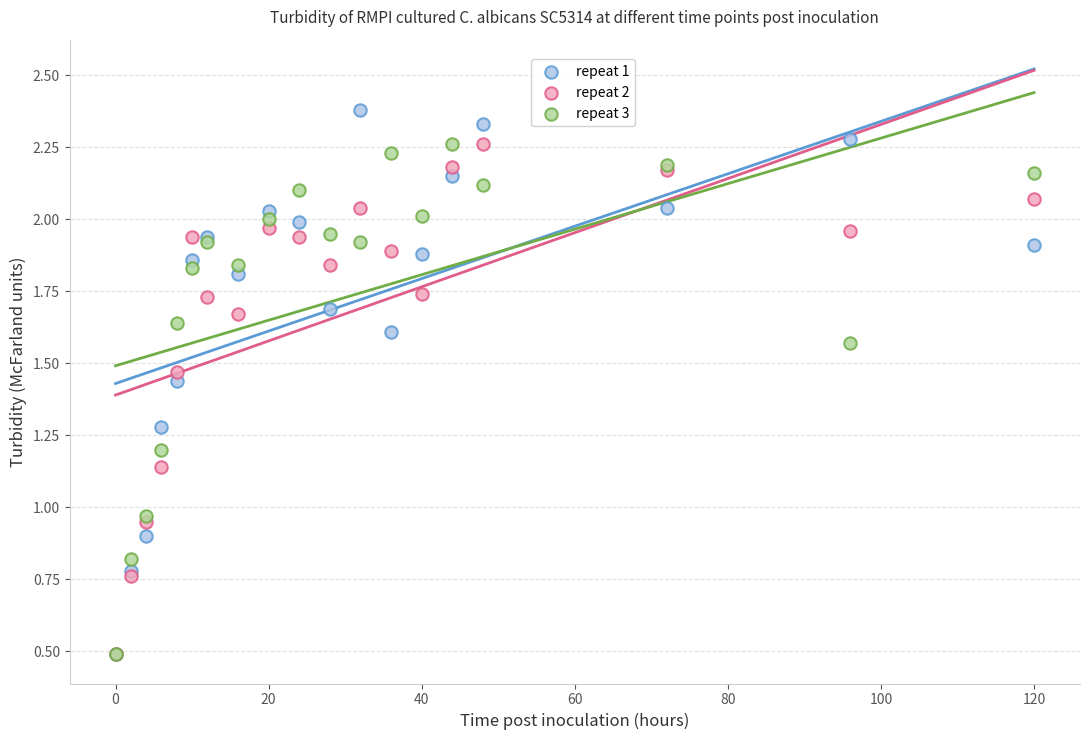

Which series contains the highest Y value?

repeat 1